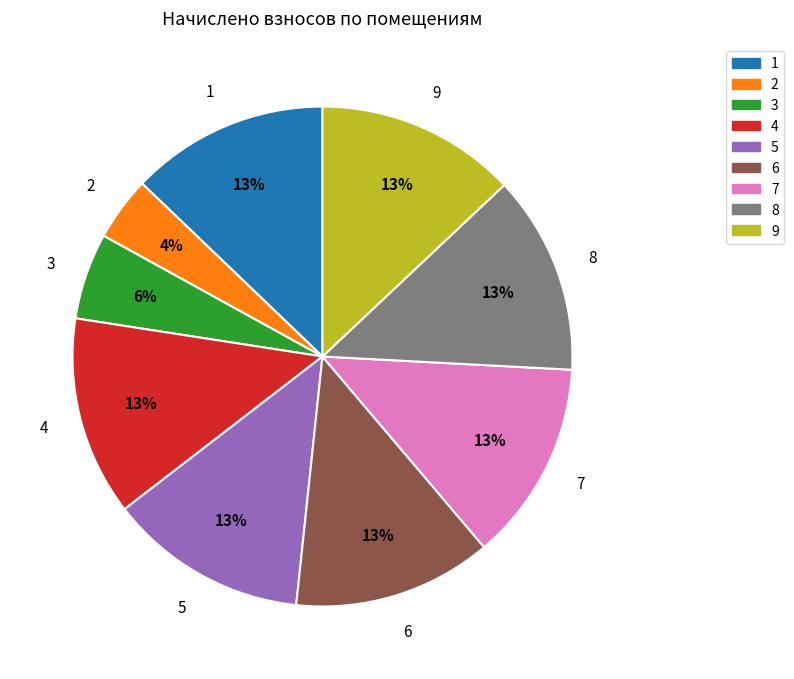

How many segments does this pie chart have?

9